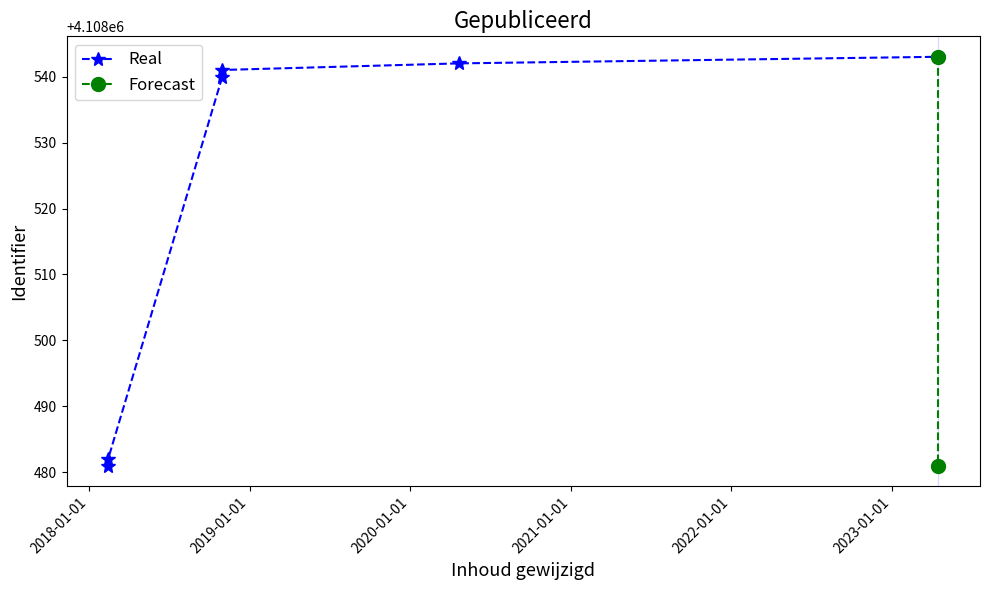

How many data points are above 4108541?

2